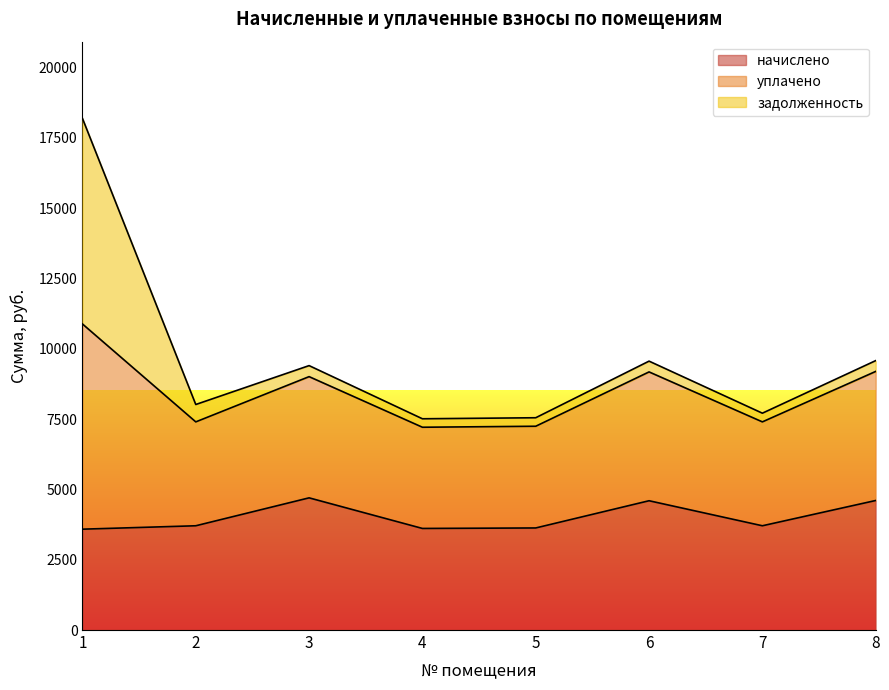

Does the chart display data point markers on the line(s)?

No